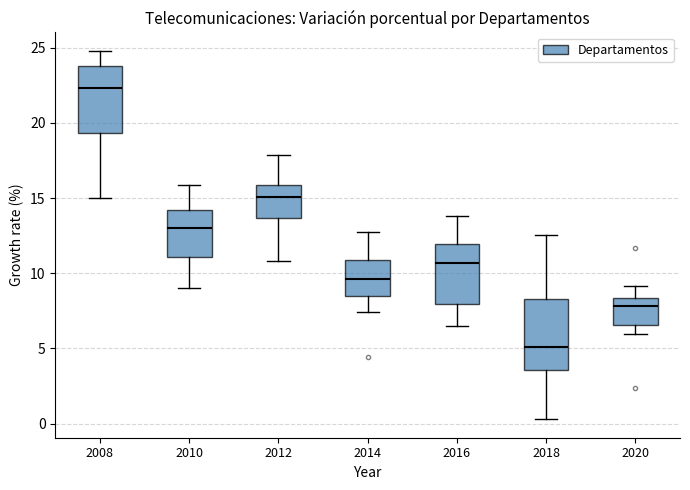

Which box has the lowest median line?

2018